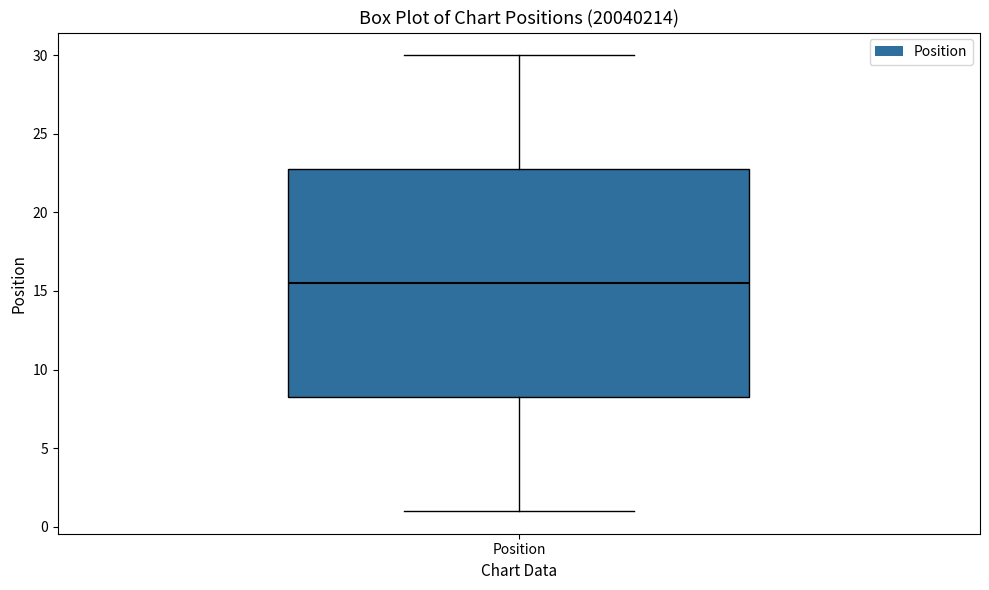

Transcribe this box plot: give where the median line is, the range the box spans, and where the two whiskers end, as read against the y-axis. The values are not printed on the chart, so give them approximately, as read against the axis.

median 15.5, box 8.5 to 23.0, whiskers 1.0 to 30.0